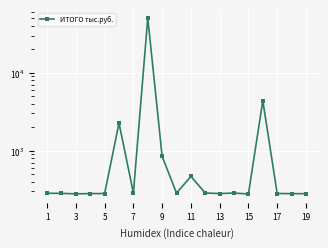

What is the change in value from 3 to 14?

-5.0